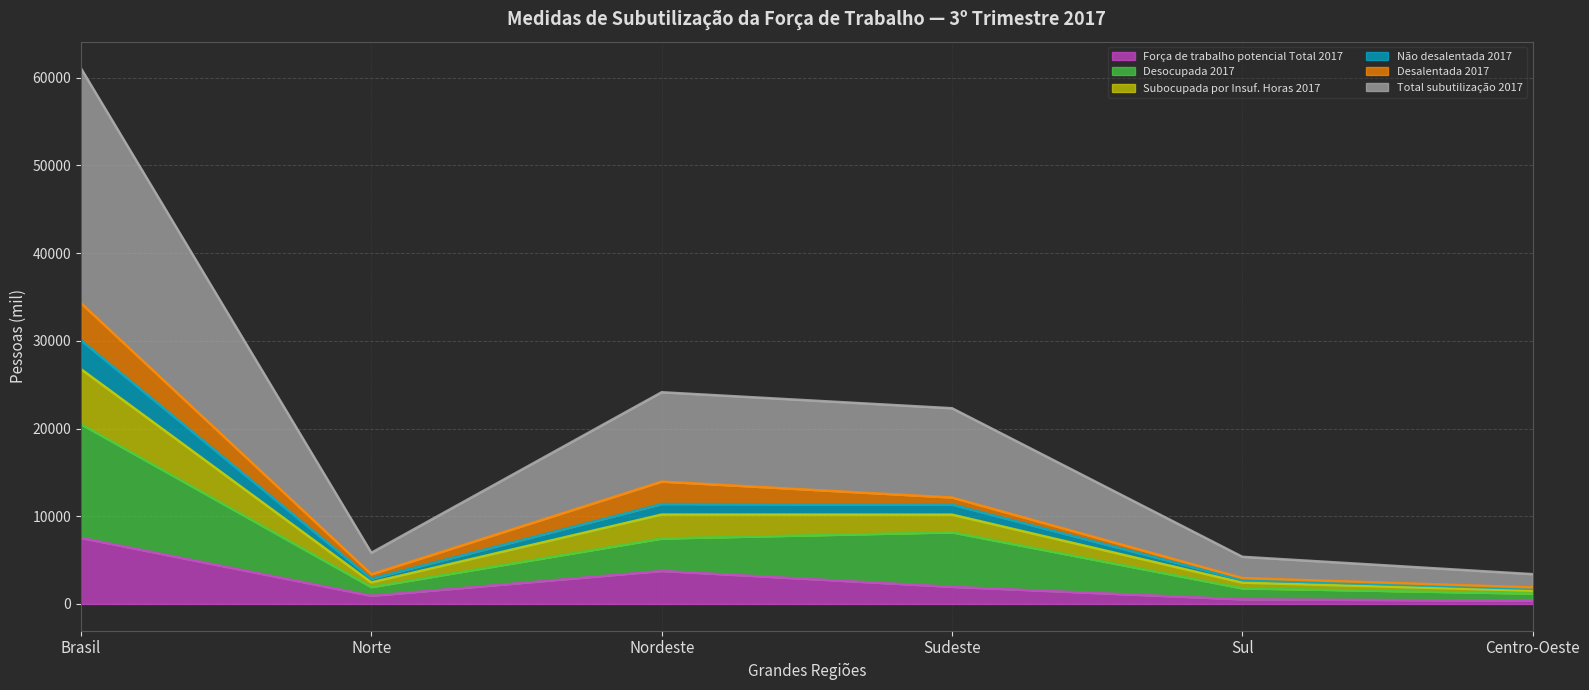

At which category does Total subutilização 2017 reach its first local peak?

Nordeste